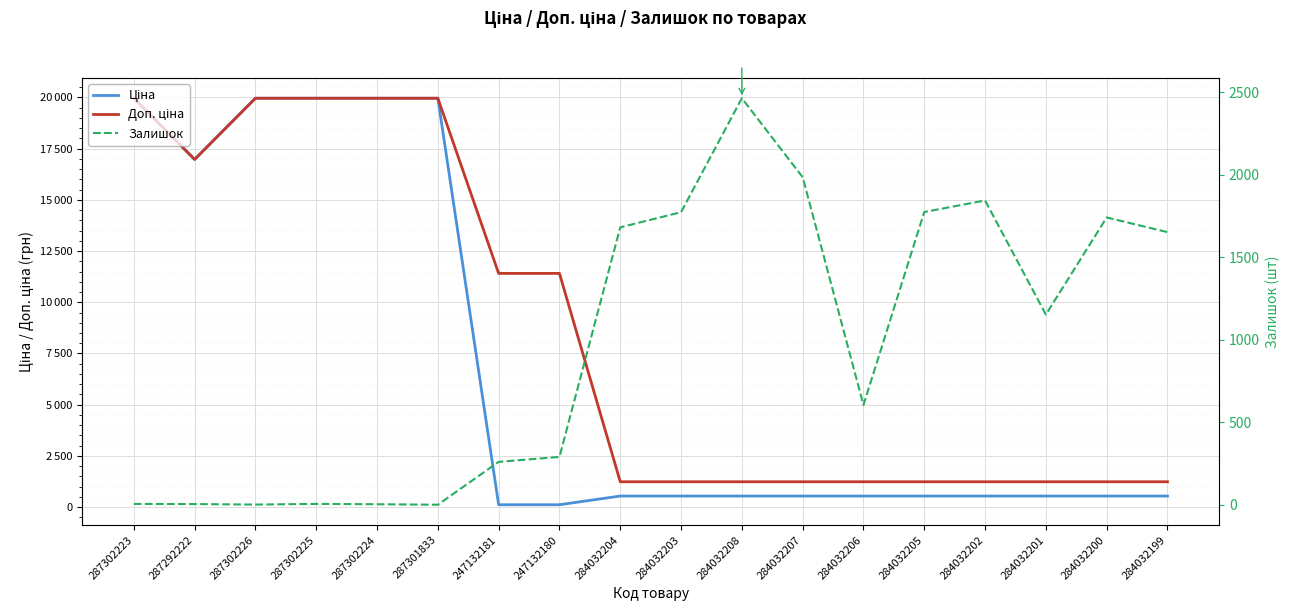

Rank the series by their maximum value, from lowest to highest.

Залишок, Ціна, Доп. ціна